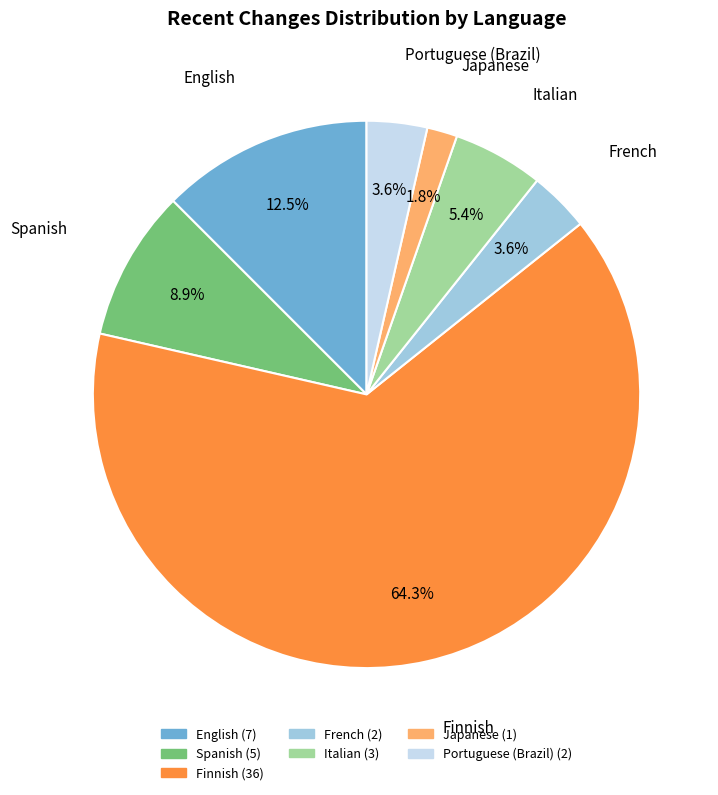

To the nearest percent, what percentage of the pie is Spanish?

9%